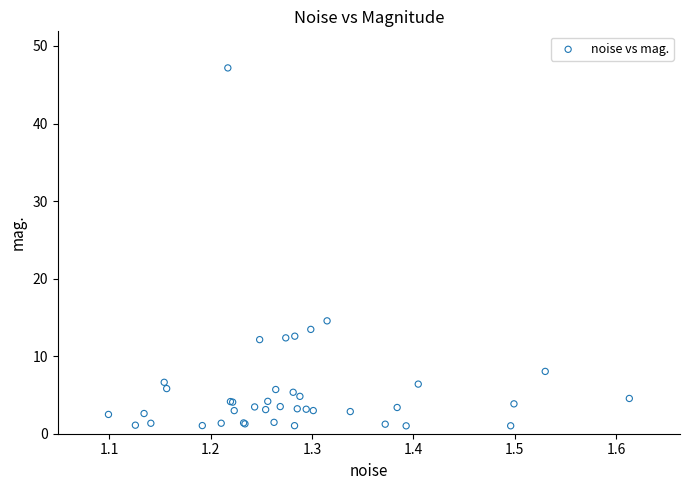

What Y value in the scatter plot is closest to 24?

14.6